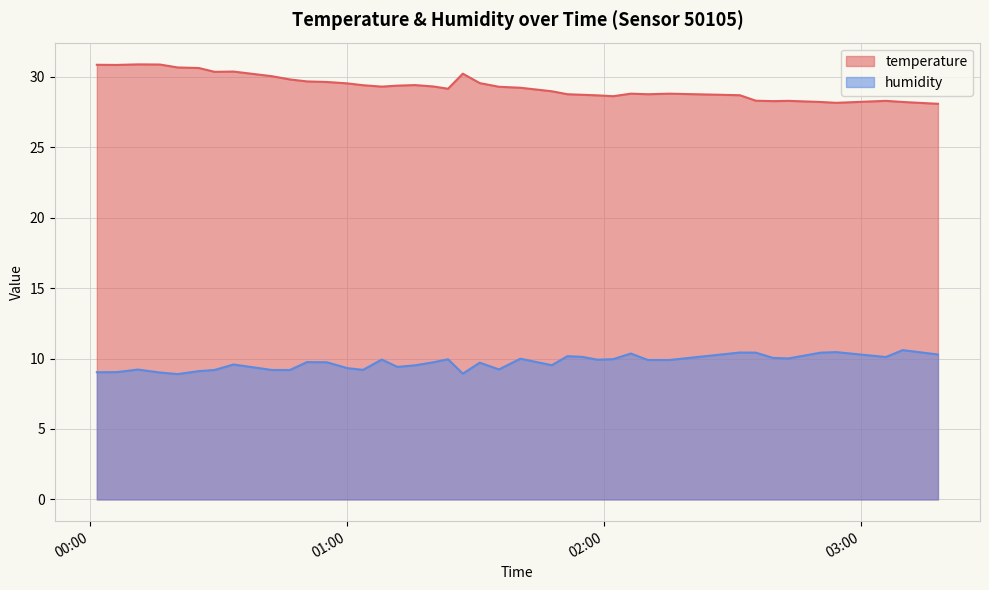

True or false: temperature and humidity cross at least once.

False